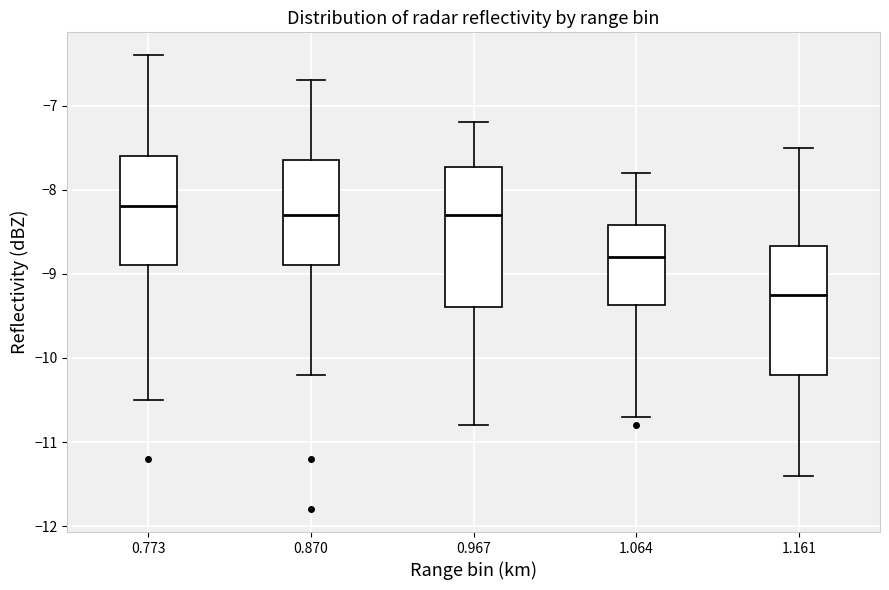

Which box has the lowest median line?

1.161